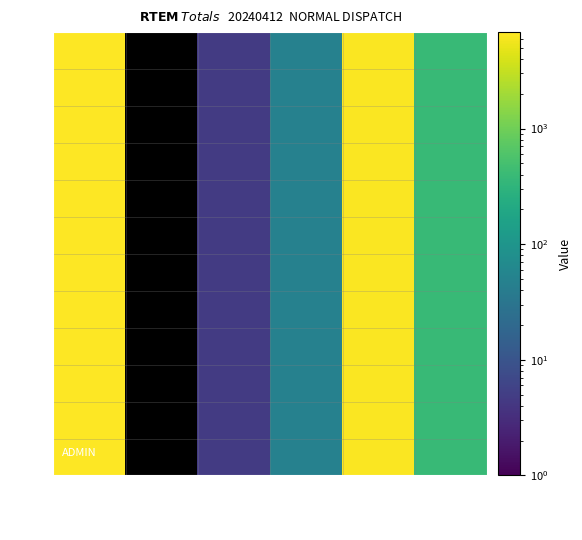

The 12 series shows 48.3 at 48.3. True or false?

True